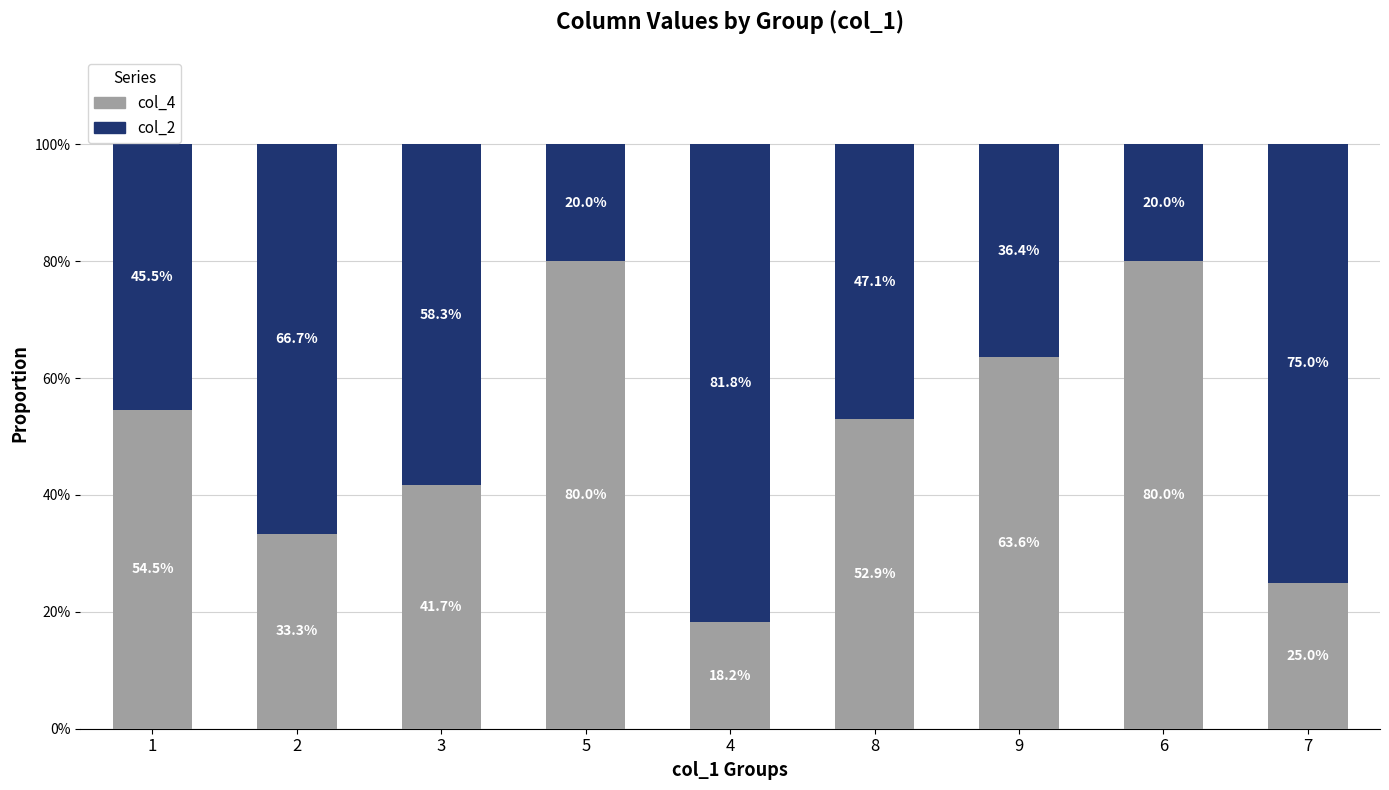

The col_4 series shows 80.0 at 5. True or false?

True